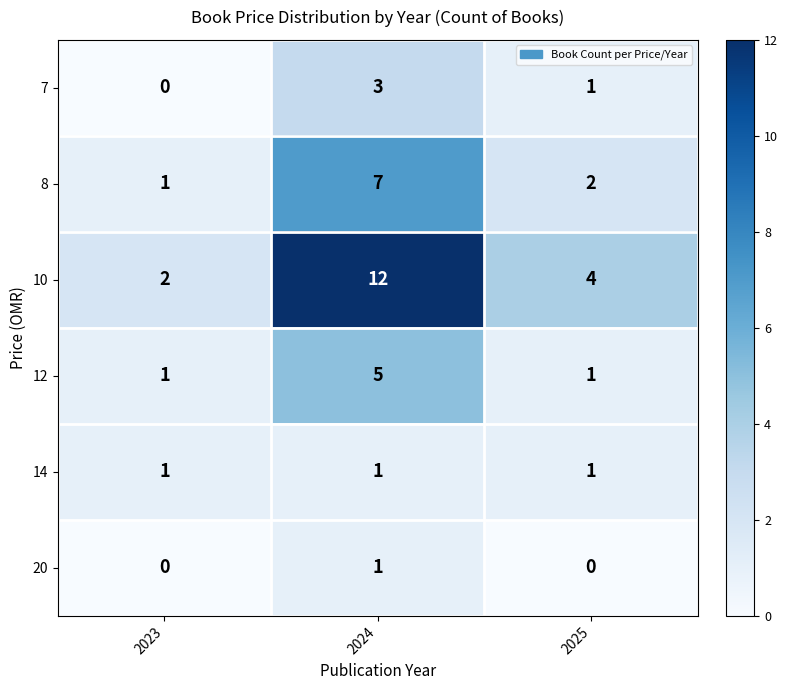

Reading left to right, list all the values displayed in this chart.

7: 0	3	1
8: 1	7	2
10: 2	12	4
12: 1	5	1
14: 1	1	1
20: 0	1	0